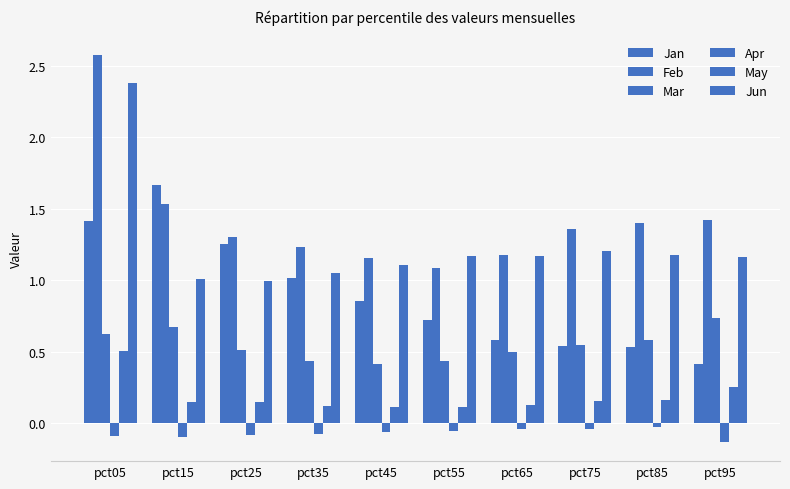

Rank the series at pct15 from lowest to highest value.

Apr, May, Mar, Jun, Feb, Jan